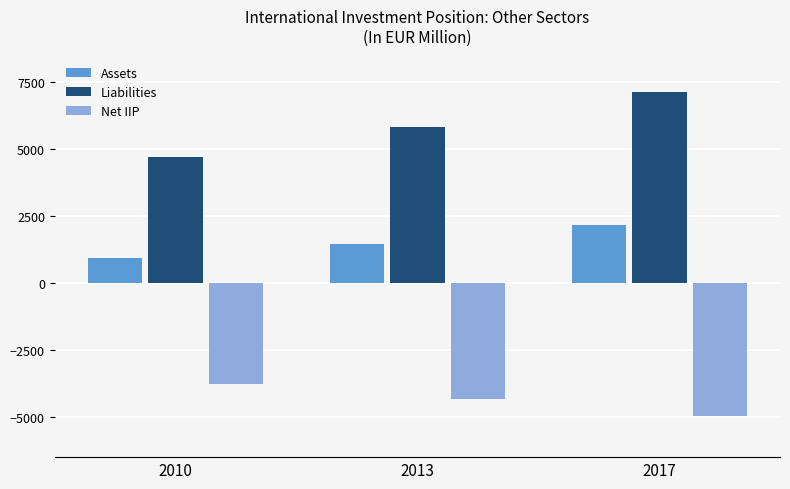

Reading right to left, list all the values displayed in this chart.

Assets: 2017=2157.4	2013=1477.7	2010=921.8
Liabilities: 2017=7119.4	2013=5815.4	2010=4705.5
Net IIP: 2017=-4962.0	2013=-4337.6	2010=-3783.8